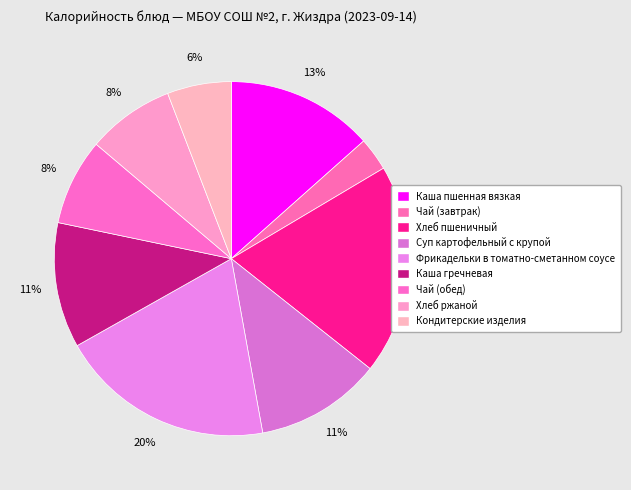

Count the number of slices in the pie.

9